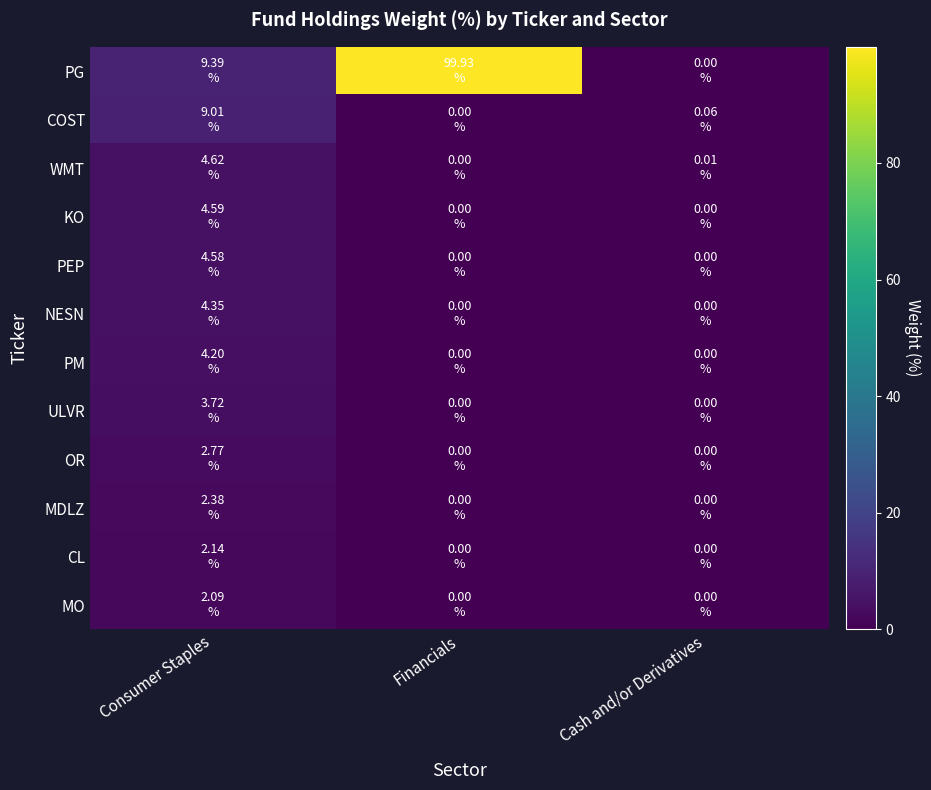

Which category has the highest value in the KO series?

Consumer Staples